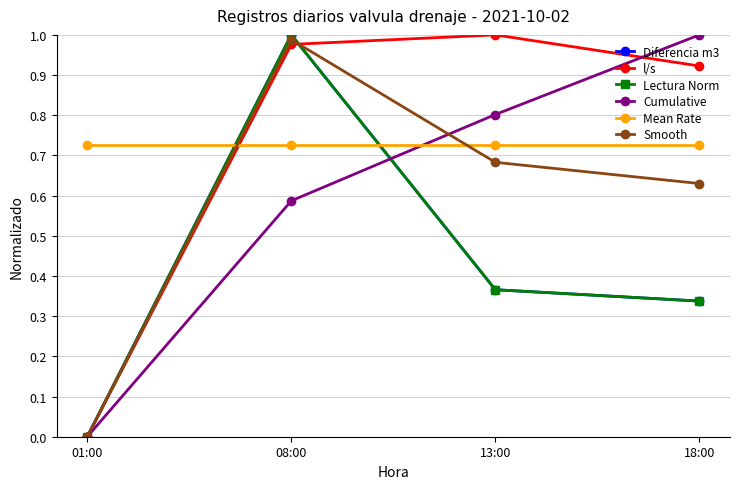

What is the sum of the Lectura Norm values at 01:00 and 18:00?

0.3